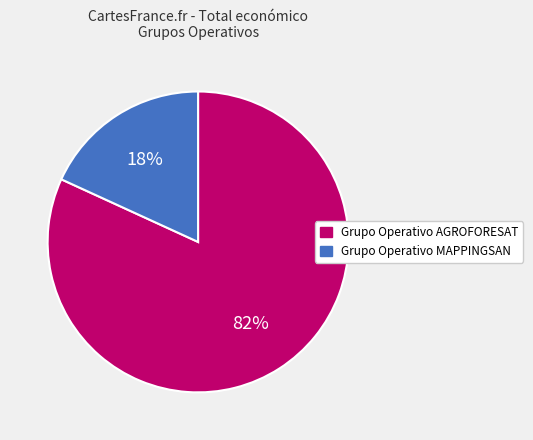

Which category has the biggest portion of the pie?

Grupo Operativo AGROFORESAT